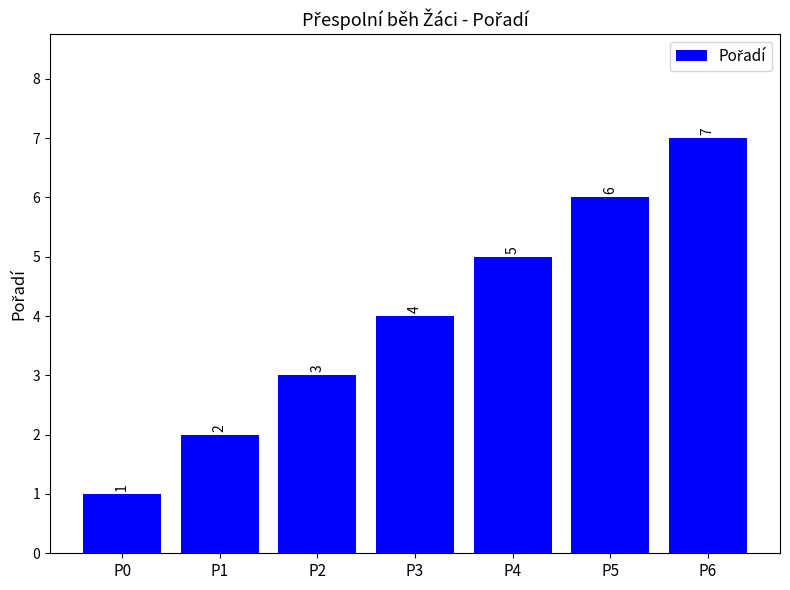

How many data points does each series have?

7